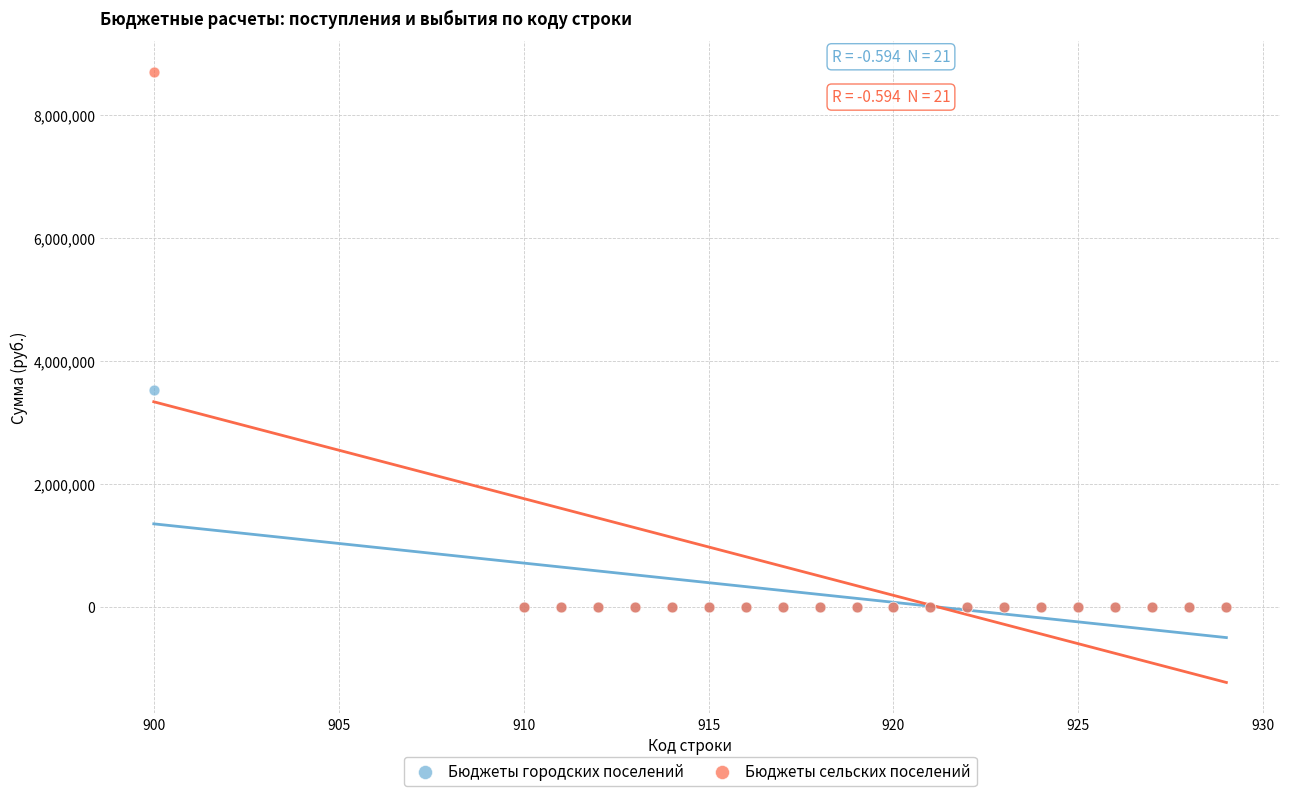

Across all series, what Y value is closest to 4353229?

3528115.0